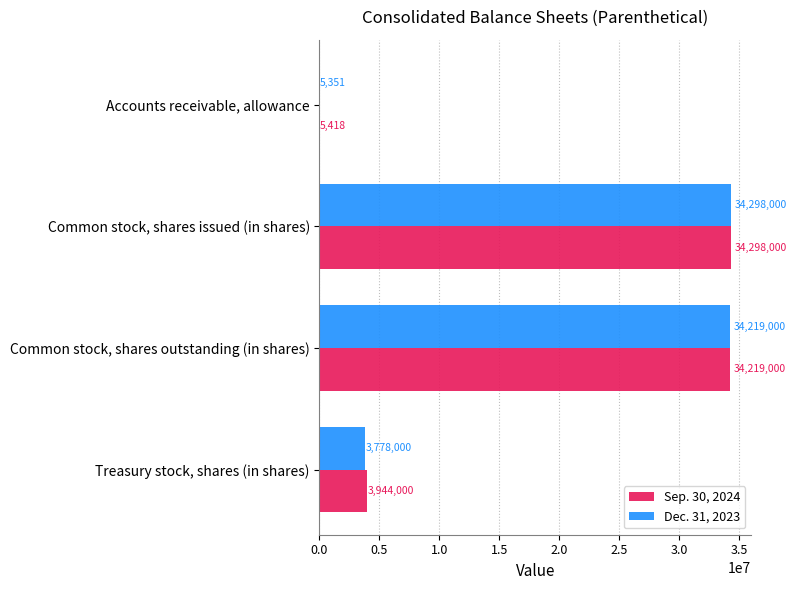

What is the sum of all Sep. 30, 2024 values?

72466418